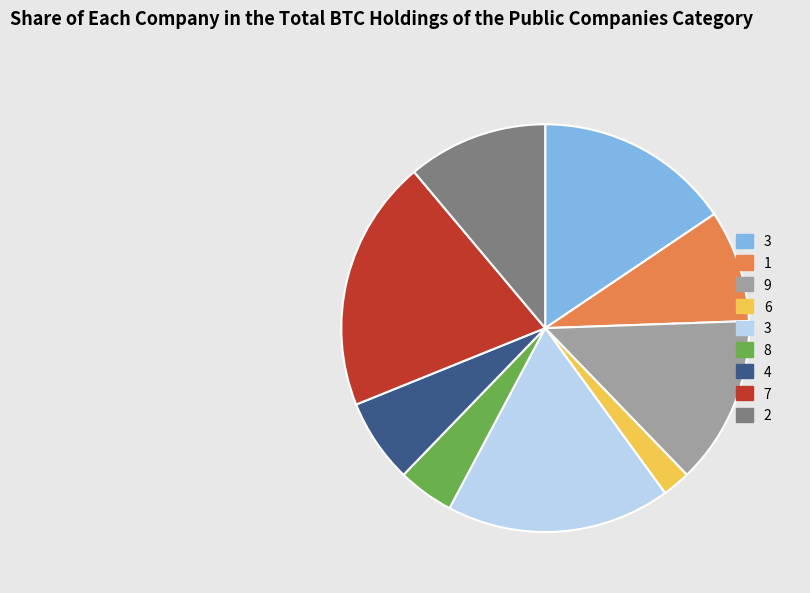

Is there a majority slice in this chart?

No